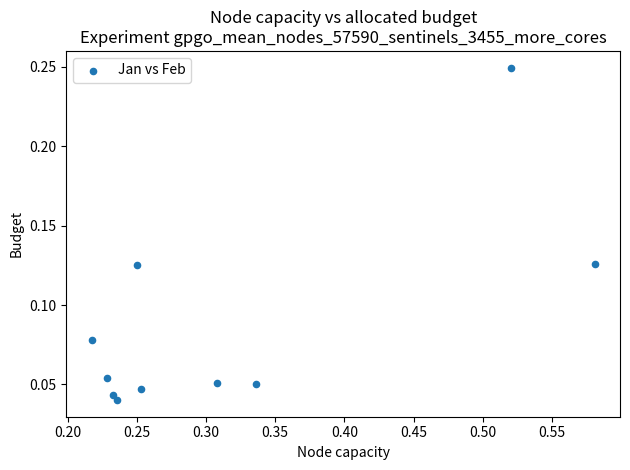

What is the average X value?

0.3